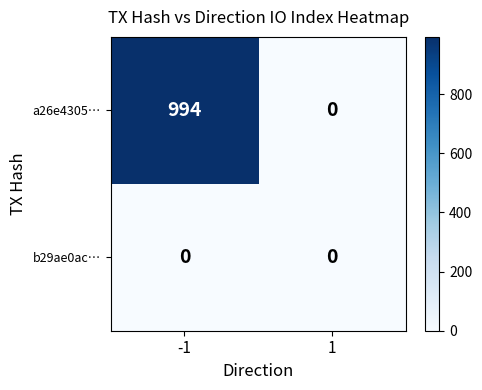

What is the difference between the a26e4305… values at -1 and 1?

994